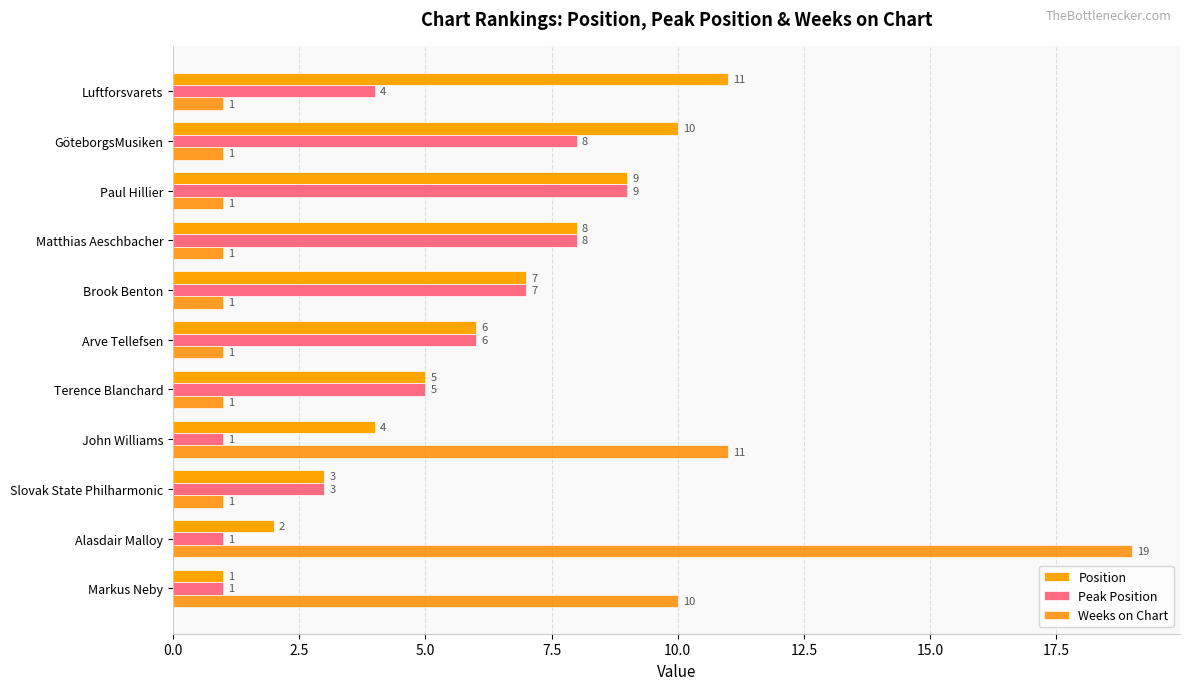

How many series are shown in this chart?

3